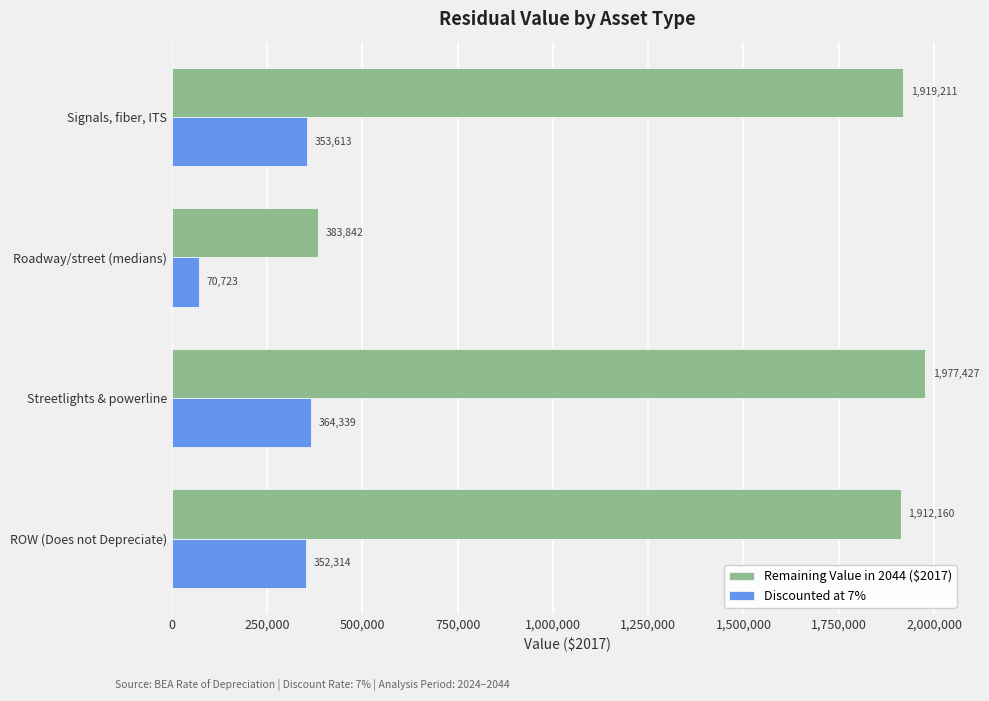

At which category is the sum across all series the highest?

Streetlights & powerline